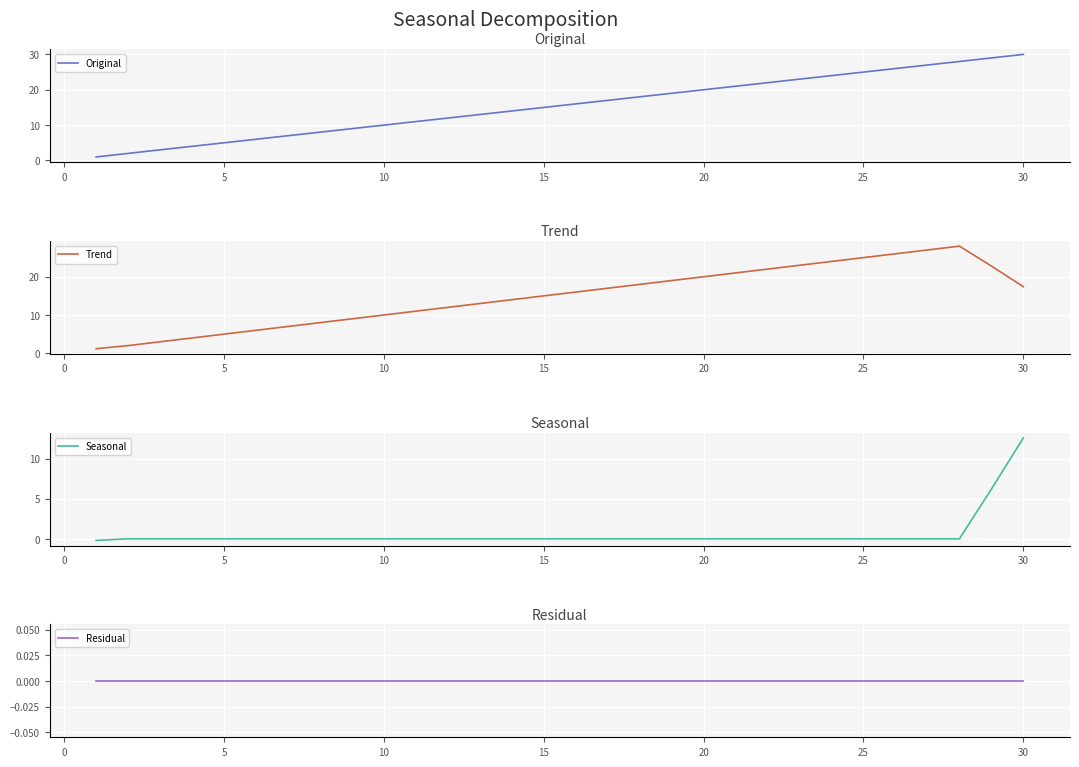

Is it true that Trend equals 11.6 at 25?

False